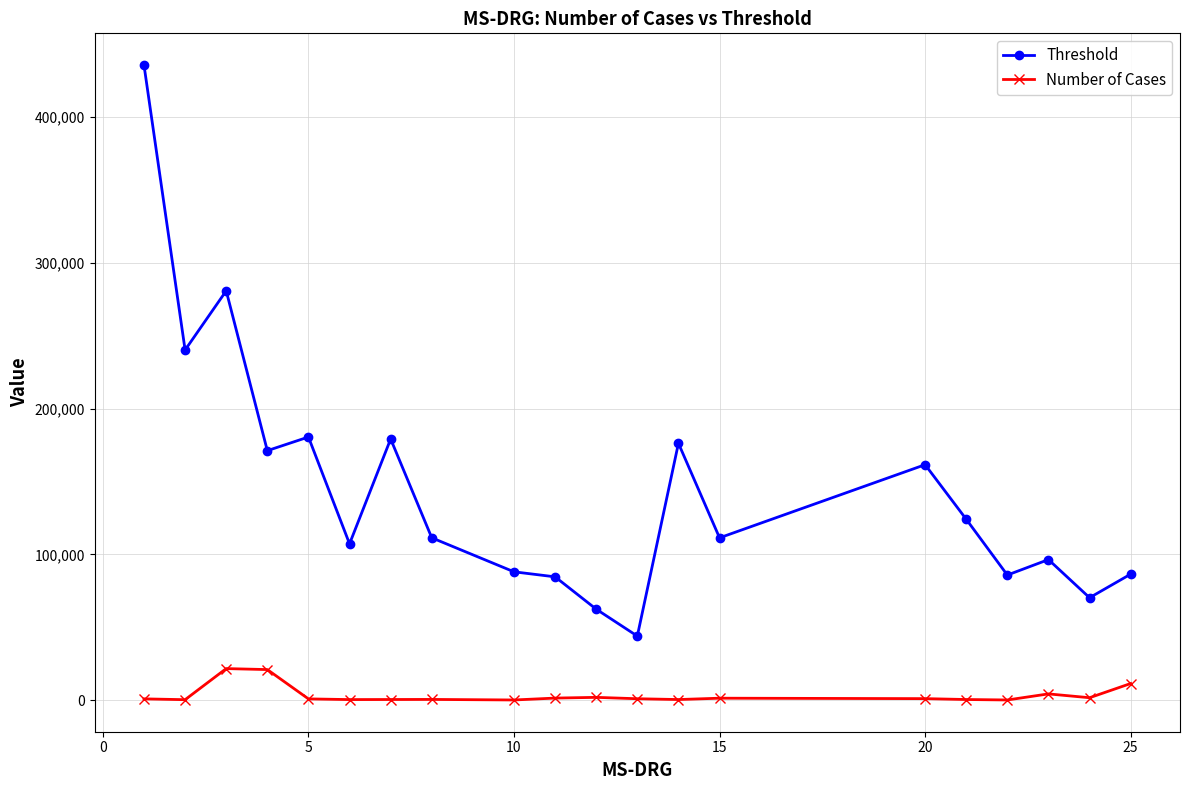

True or false: Number of Cases has more than 0 points higher than both neighbors.

True